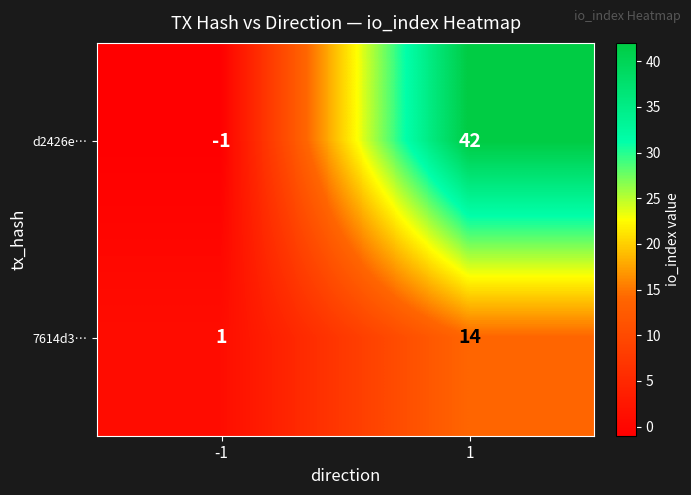

Count the number of data series in this chart.

2